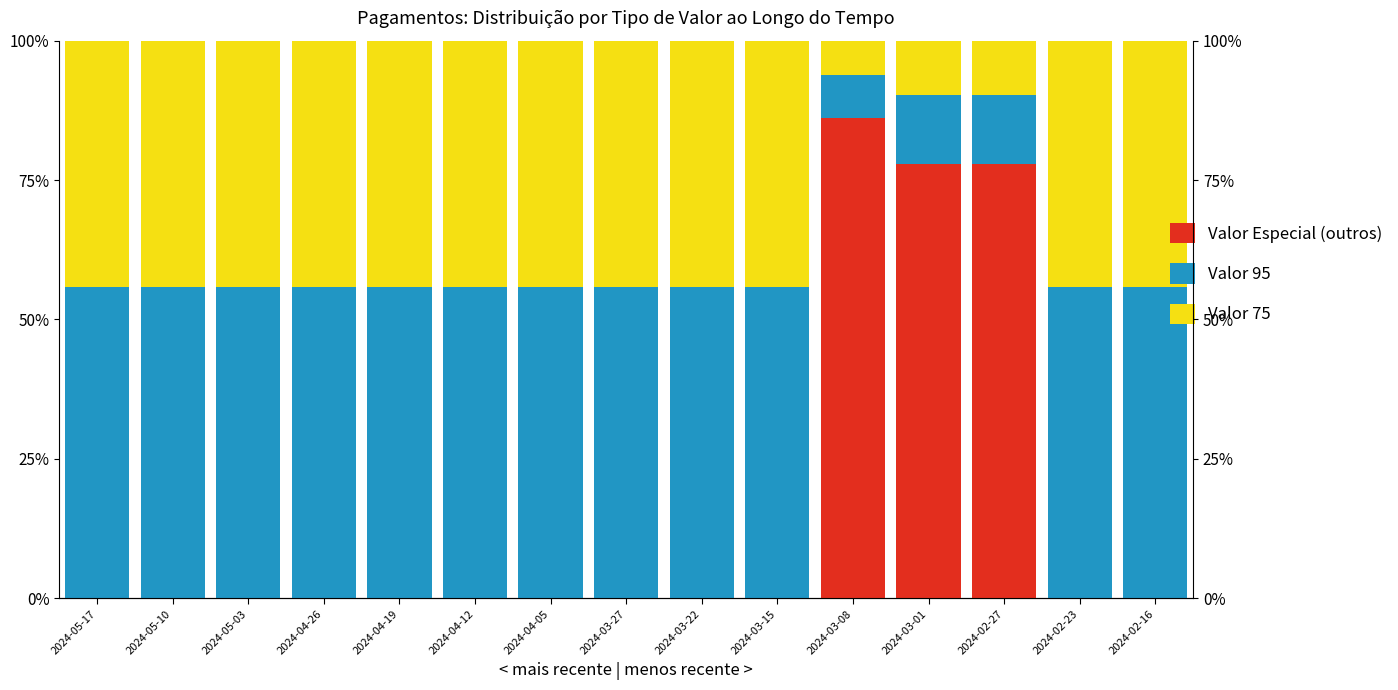

What is the label of the 5th bar from the right?

2024-03-08